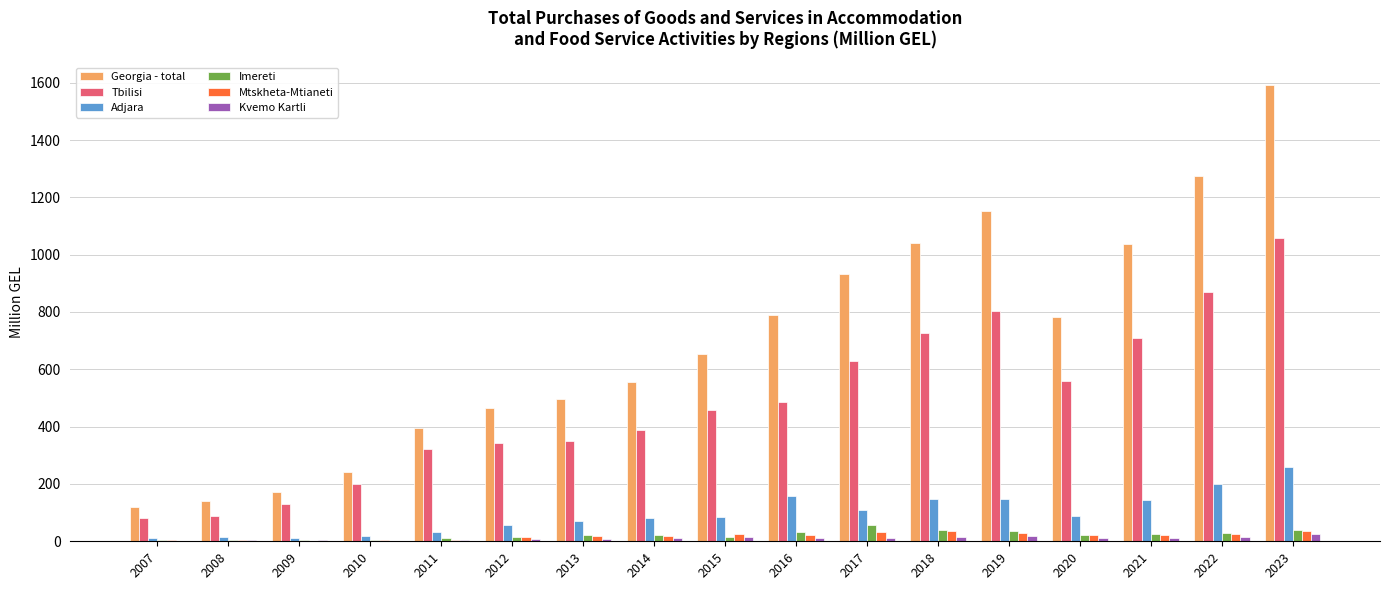

The value of Georgia - total at 2017 is 933.5. True or false?

True